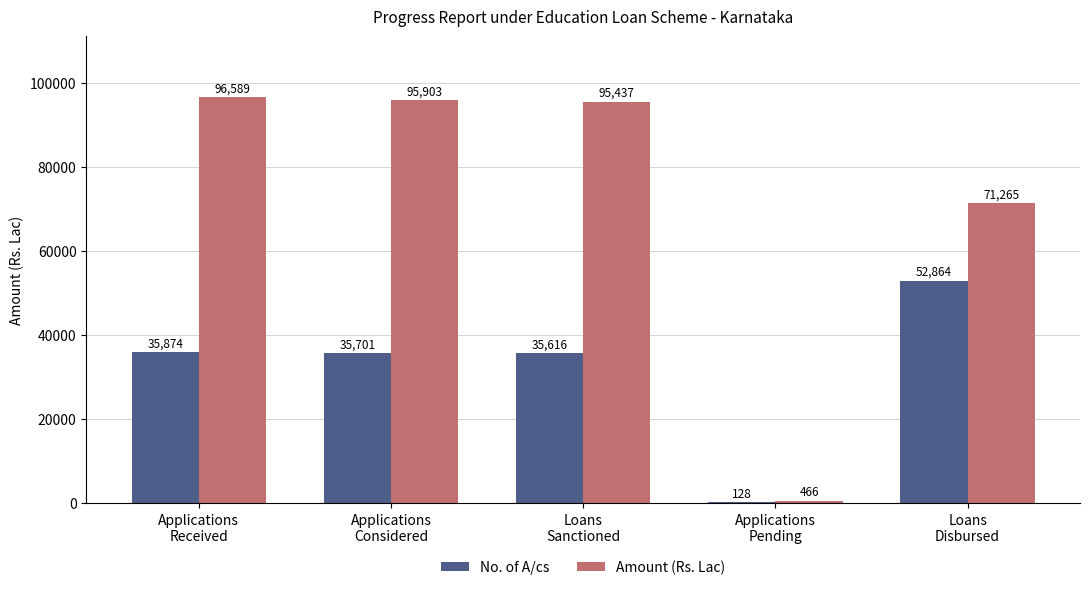

What is the average value of the No. of A/cs series?

32037